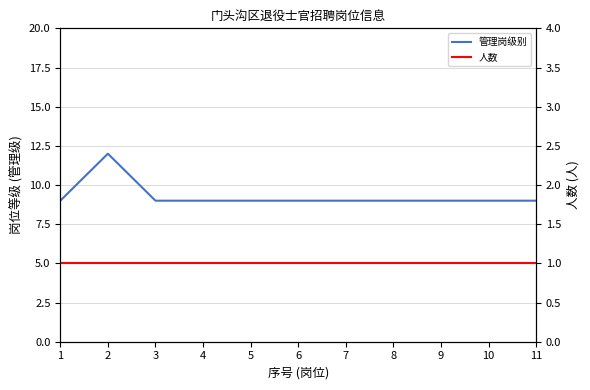

Does the chart display data point markers on the line(s)?

No